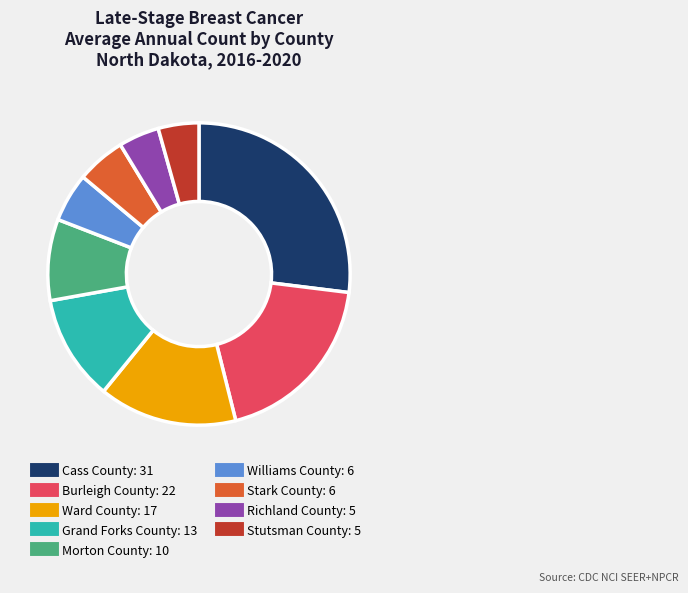

Count the number of slices in the pie.

9